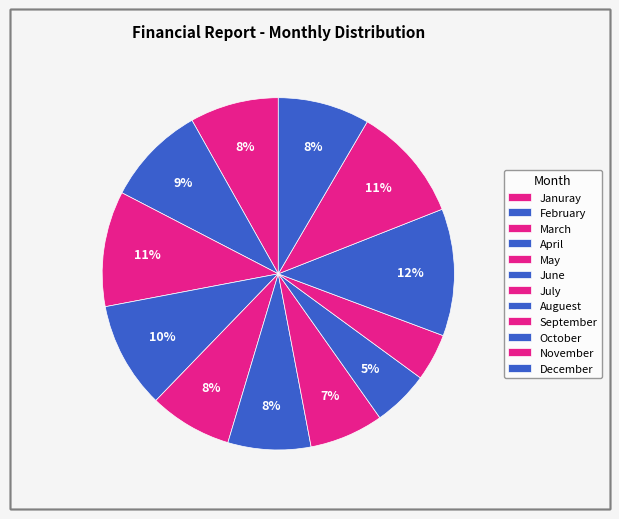

To the nearest percent, what is the difference between the Januray and September slice percentages?

4%